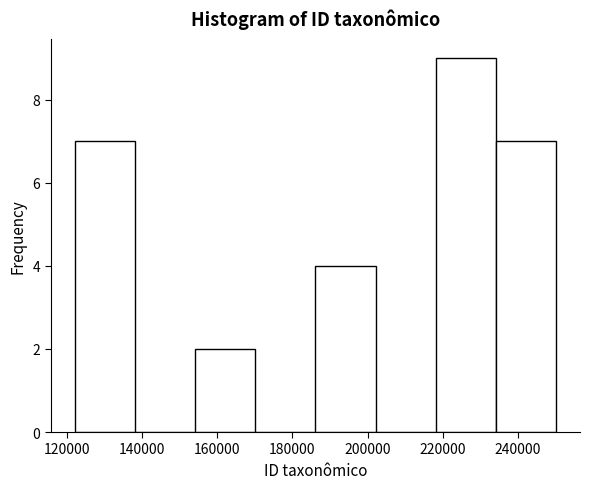

What is the height of the bar covering 122000 to 138000 on the x-axis? Neither the bar edges nor the heights are printed on the chart, so give them approximately, as read against the axes.

7